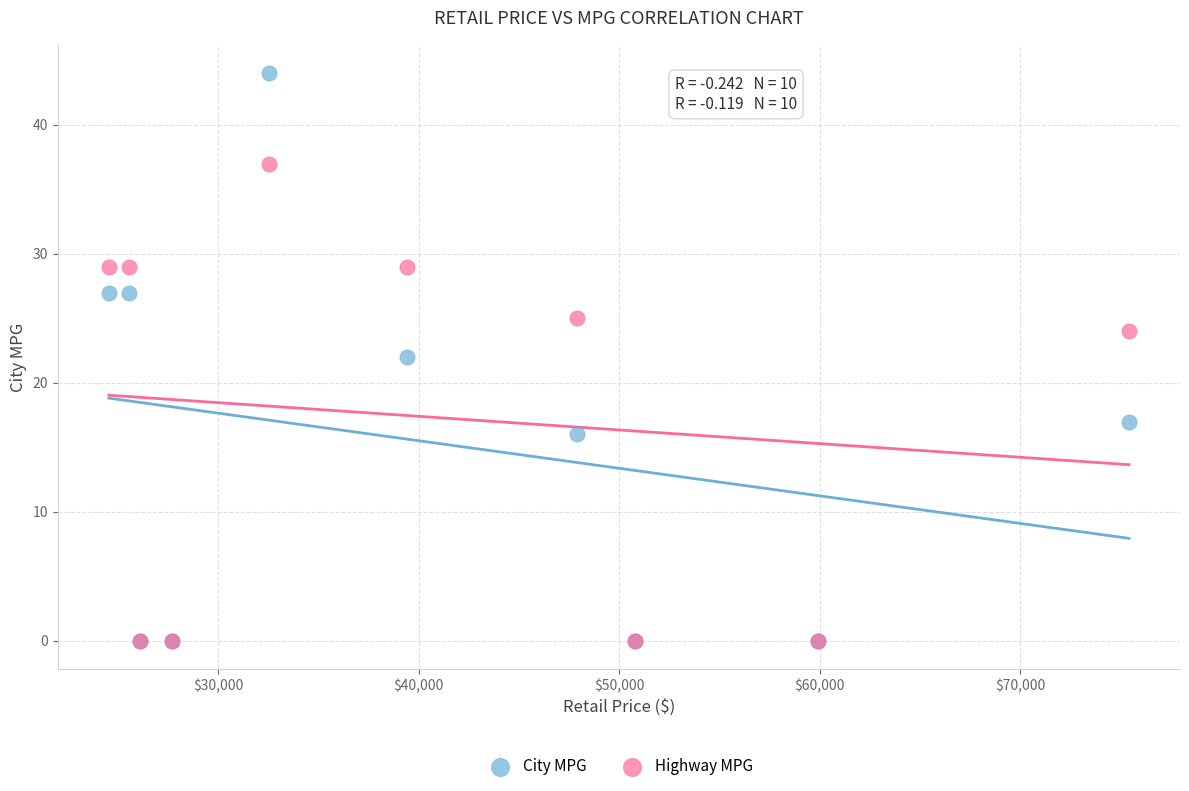

Which series has the widest spread of Y values?

City MPG